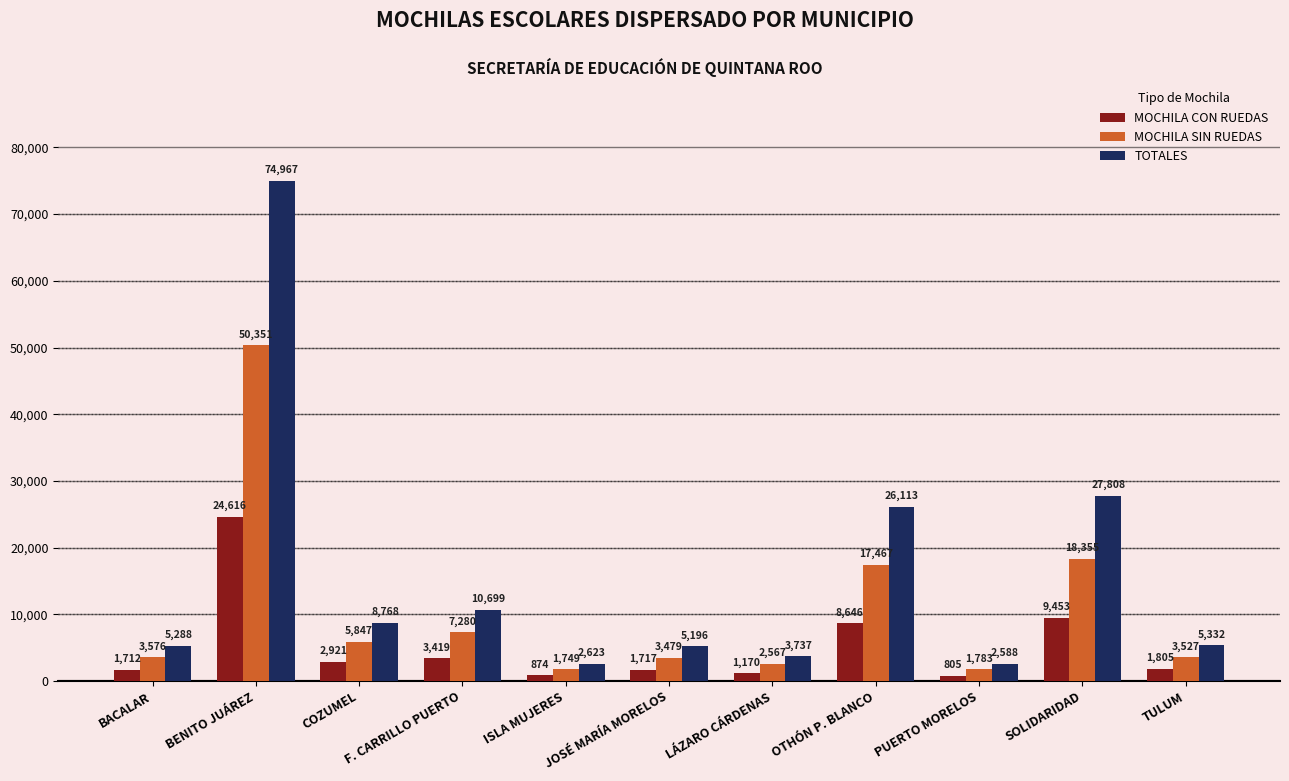

Which series has the widest spread of values?

TOTALES